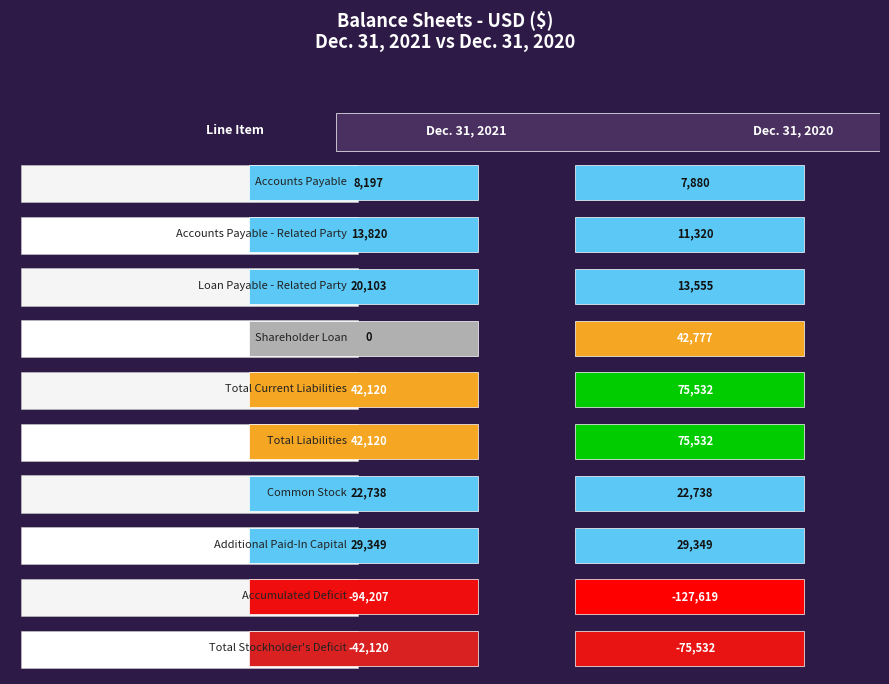

At how many categories does at least one series exceed -87618?

9